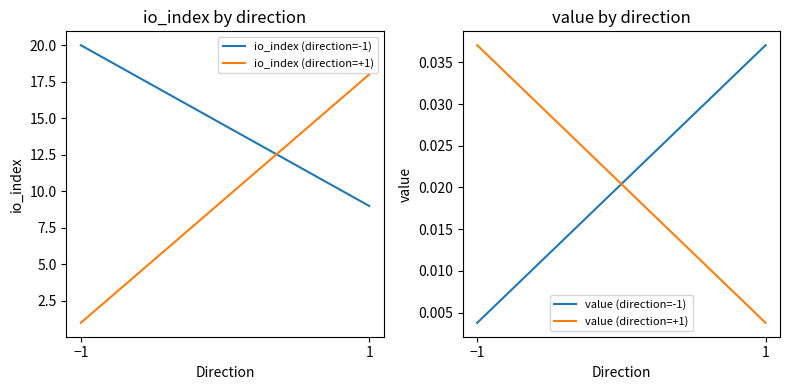

At which category is the sum across all series the highest?

1